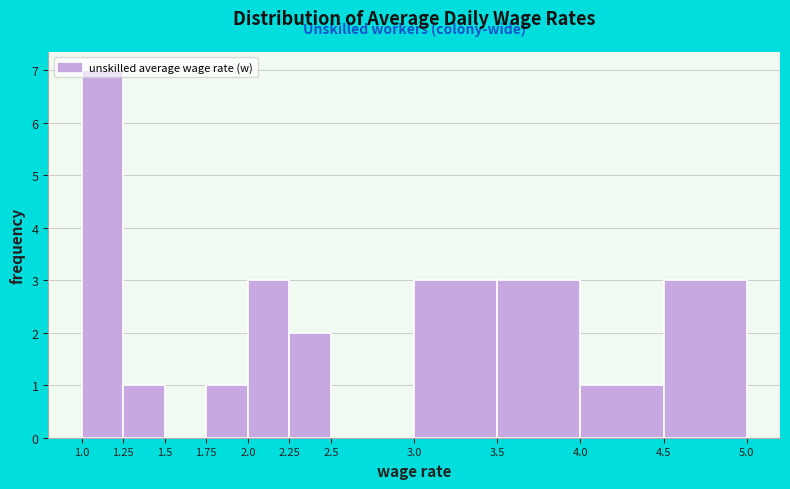

Reading left to right, transcribe this chart: for each bar, give the range it covers on the x-axis and its height. The values are not printed on the chart, so give them approximately, as read against the axis.

1.0 to 1.25: 7
1.25 to 1.5: 1
1.5 to 1.75: 0
1.75 to 2.0: 1
2.0 to 2.25: 3
2.25 to 2.5: 2
2.5 to 3.0: 0
3.0 to 3.5: 3
3.5 to 4.0: 3
4.0 to 4.5: 1
4.5 to 5.0: 3